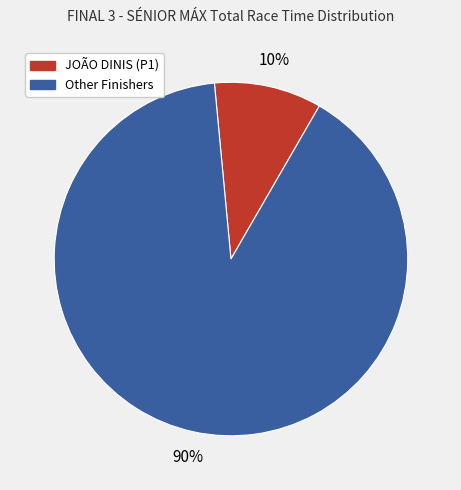

How many segments does this pie chart have?

2